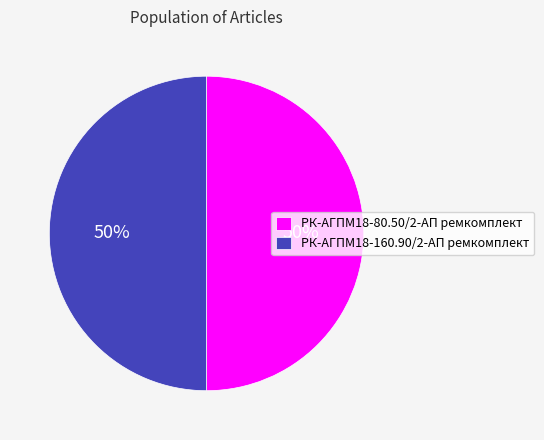

The РК-АГПМ18-160.90/2-АП ремкомплект slice represents 50% of the pie. True or false?

True